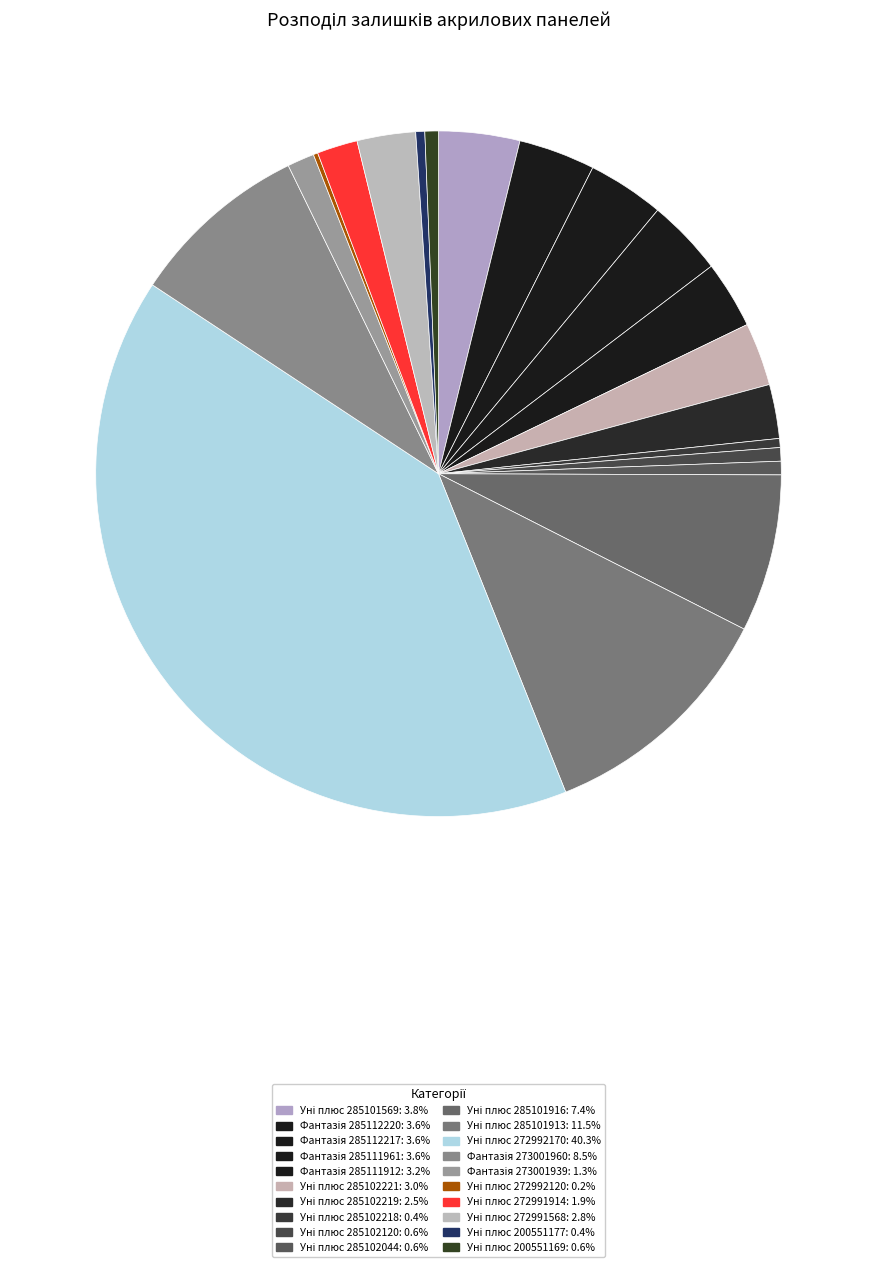

How many segments does this pie chart have?

20